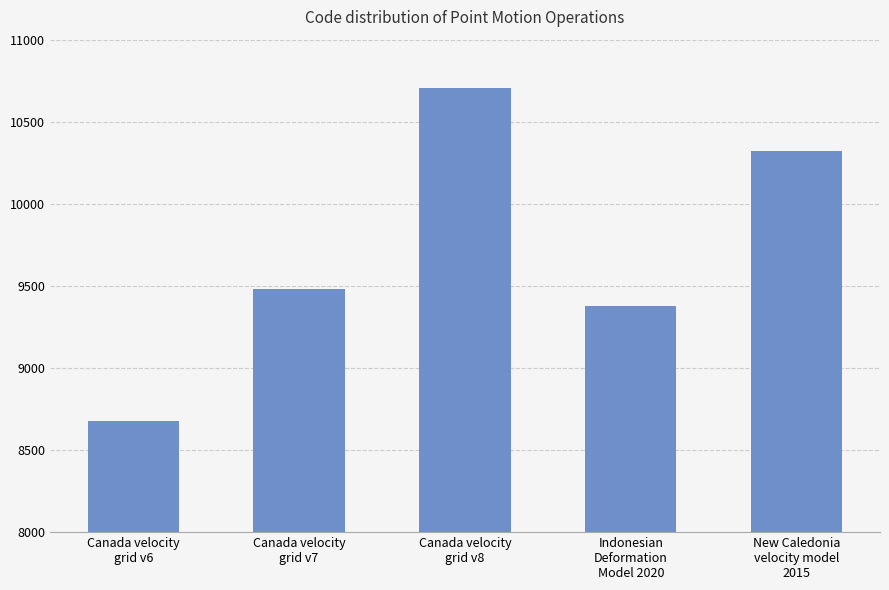

What is the label of the 3rd bar from the right?

Canada velocity
grid v8